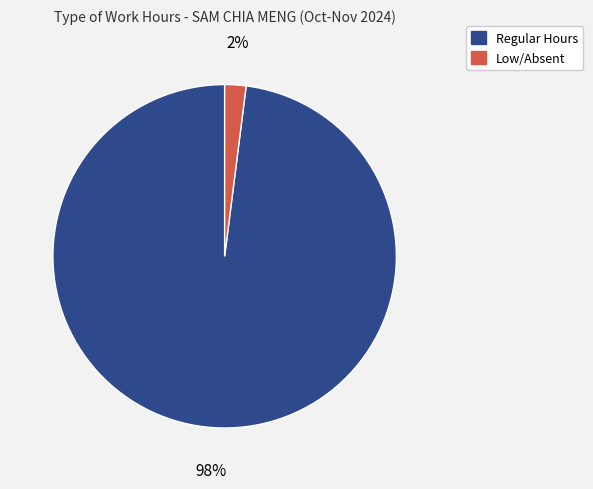

Which slice is the smallest?

Low/Absent